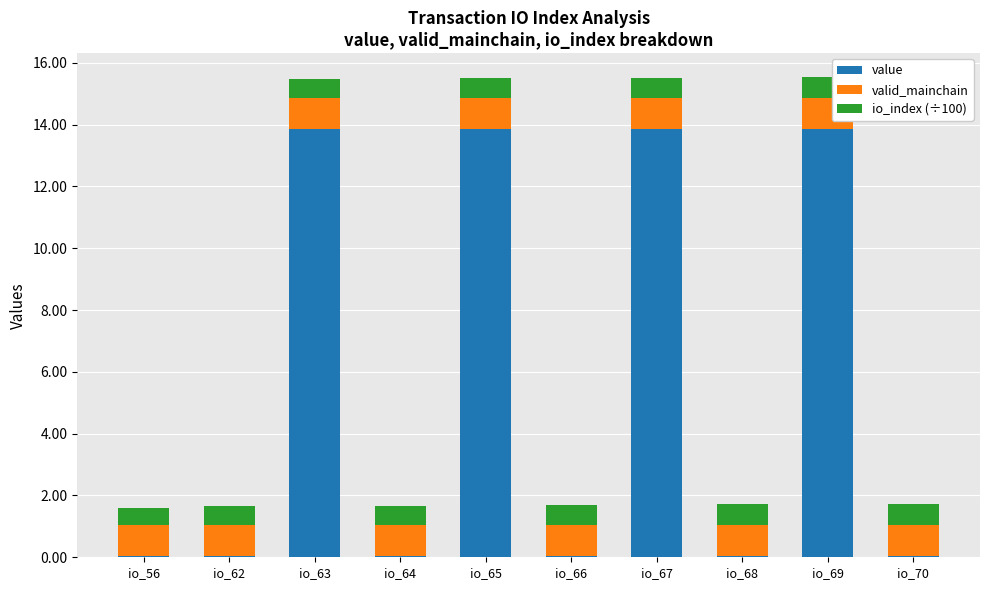

What is the maximum value for value?

13.8